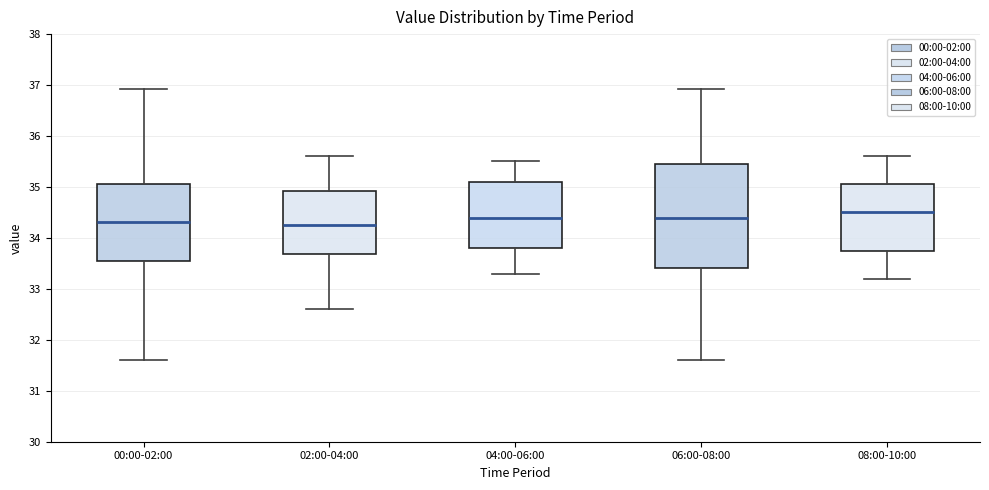

Reading left to right, transcribe this box plot: for each box, give where its median line is, the range the box spans, and where its two whiskers end, as read against the y-axis. The values are not printed on the chart, so give them approximately, as read against the axis.

00:00-02:00: median 34.3, box 33.5 to 35.1, whiskers 31.6 to 36.9
02:00-04:00: median 34.3, box 33.7 to 34.9, whiskers 32.6 to 35.6
04:00-06:00: median 34.4, box 33.8 to 35.1, whiskers 33.3 to 35.5
06:00-08:00: median 34.4, box 33.4 to 35.5, whiskers 31.6 to 36.9
08:00-10:00: median 34.5, box 33.8 to 35.1, whiskers 33.2 to 35.6